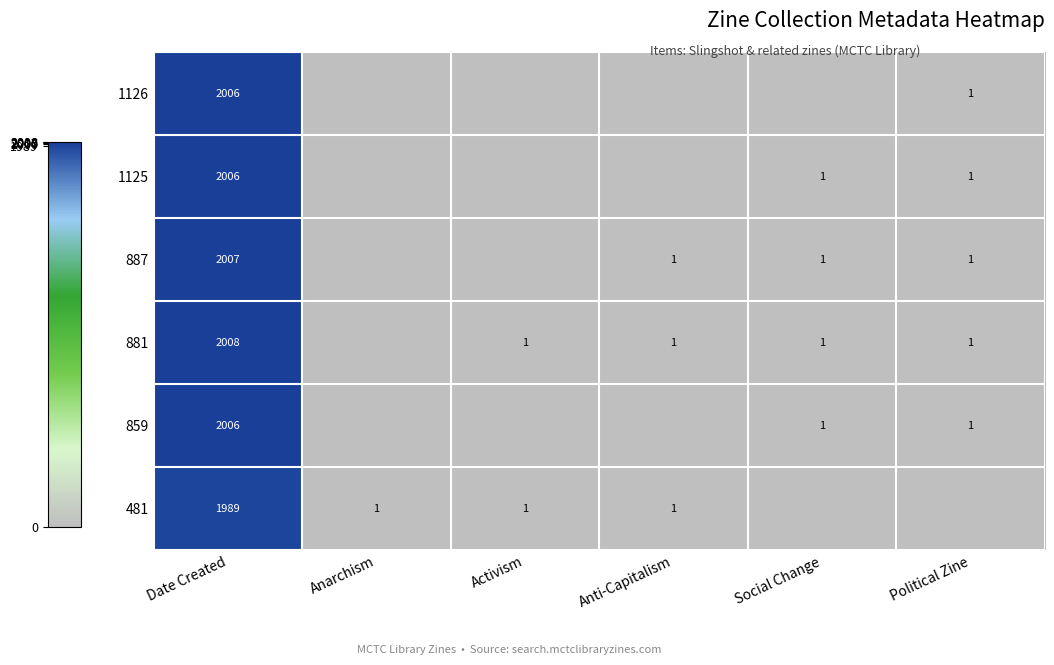

Is the value of 859 at Social Change greater than the value of 1125 at Date Created?

No